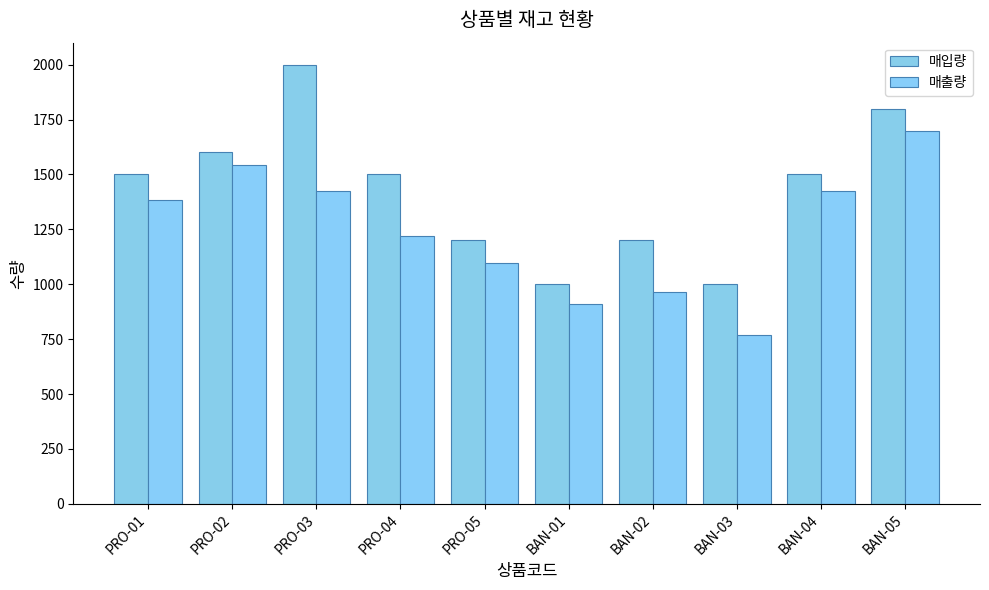

What are all the series names shown in the legend?

매입량, 매출량